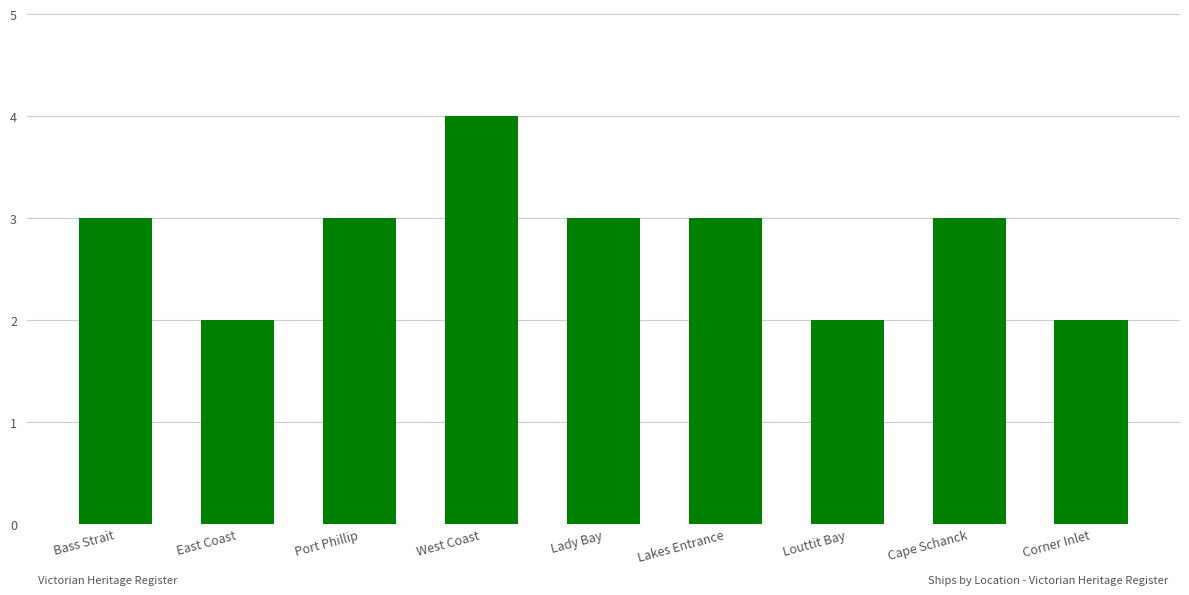

What is the label of the 8th bar from the left?

Cape Schanck